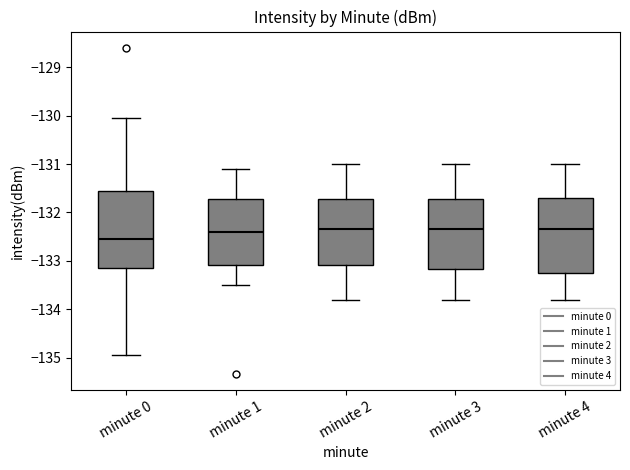

Where does the upper whisker of the box for minute 4 end on the y-axis? The values are not printed on the chart, so give them approximately, as read against the axis.

-131.0